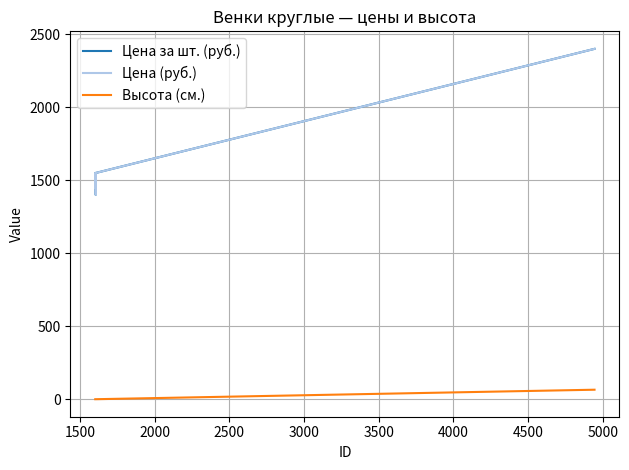

What is the sum of all Цена за шт. (руб.) values?

9800